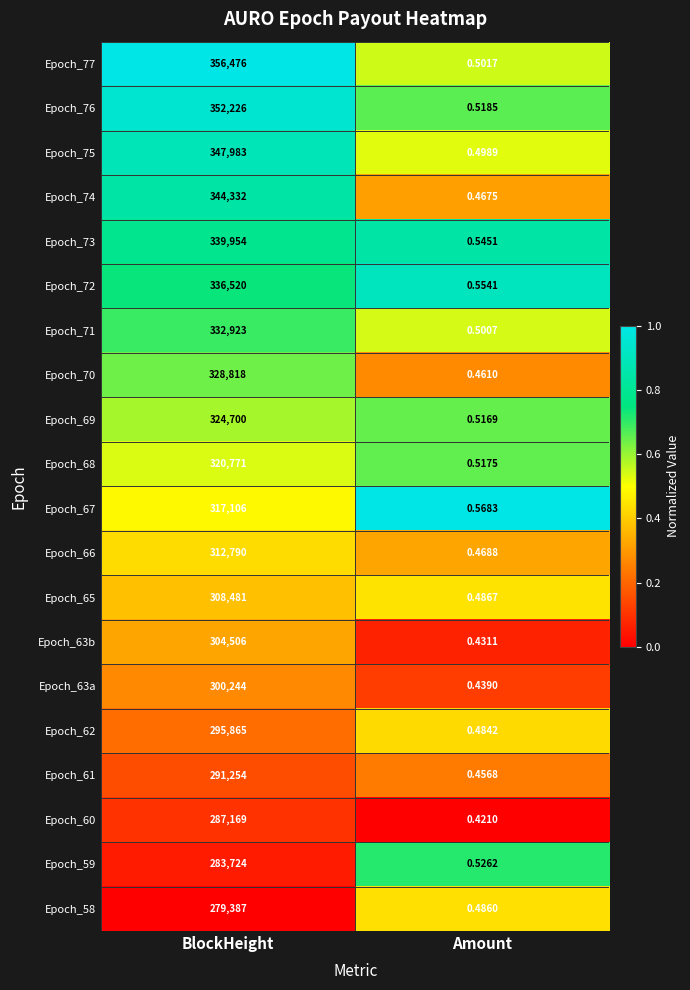

Rank the series at BlockHeight from lowest to highest value.

Epoch_58, Epoch_59, Epoch_60, Epoch_61, Epoch_62, Epoch_63a, Epoch_63b, Epoch_65, Epoch_66, Epoch_67, Epoch_68, Epoch_69, Epoch_70, Epoch_71, Epoch_72, Epoch_73, Epoch_74, Epoch_75, Epoch_76, Epoch_77